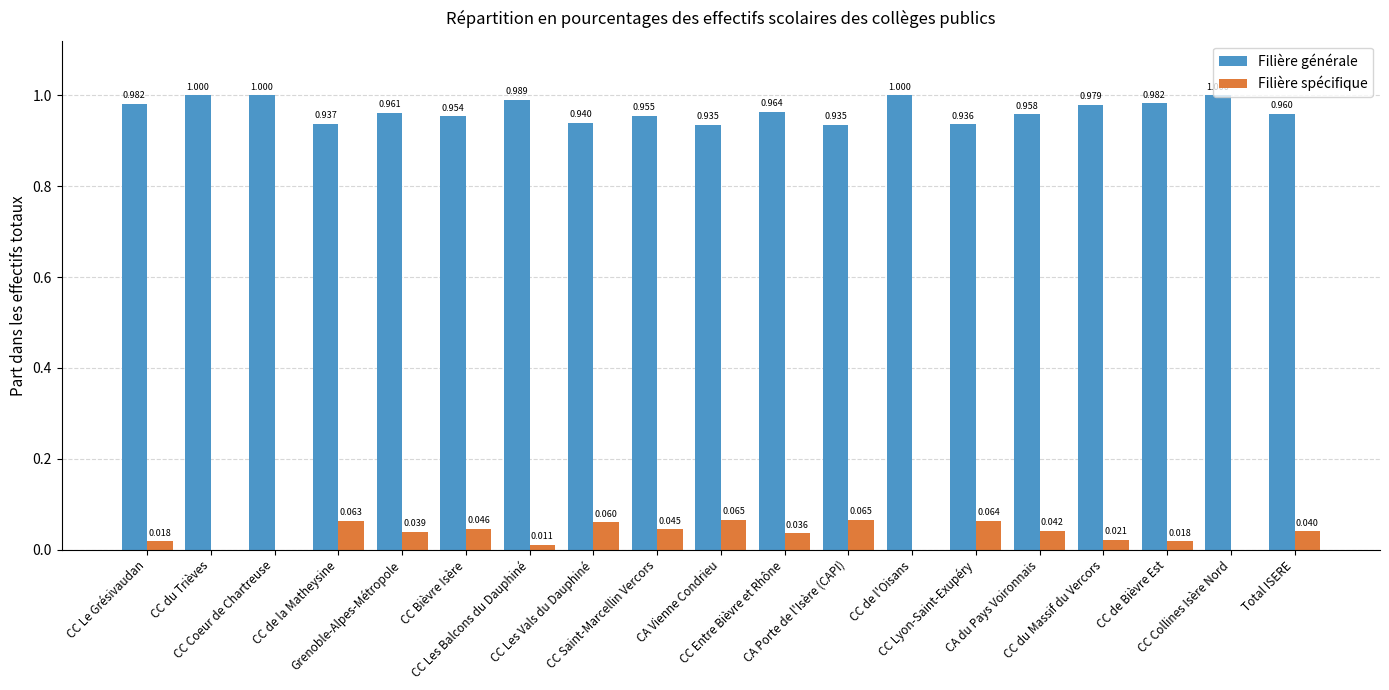

How many positive values does the Filière spécifique series have?

15